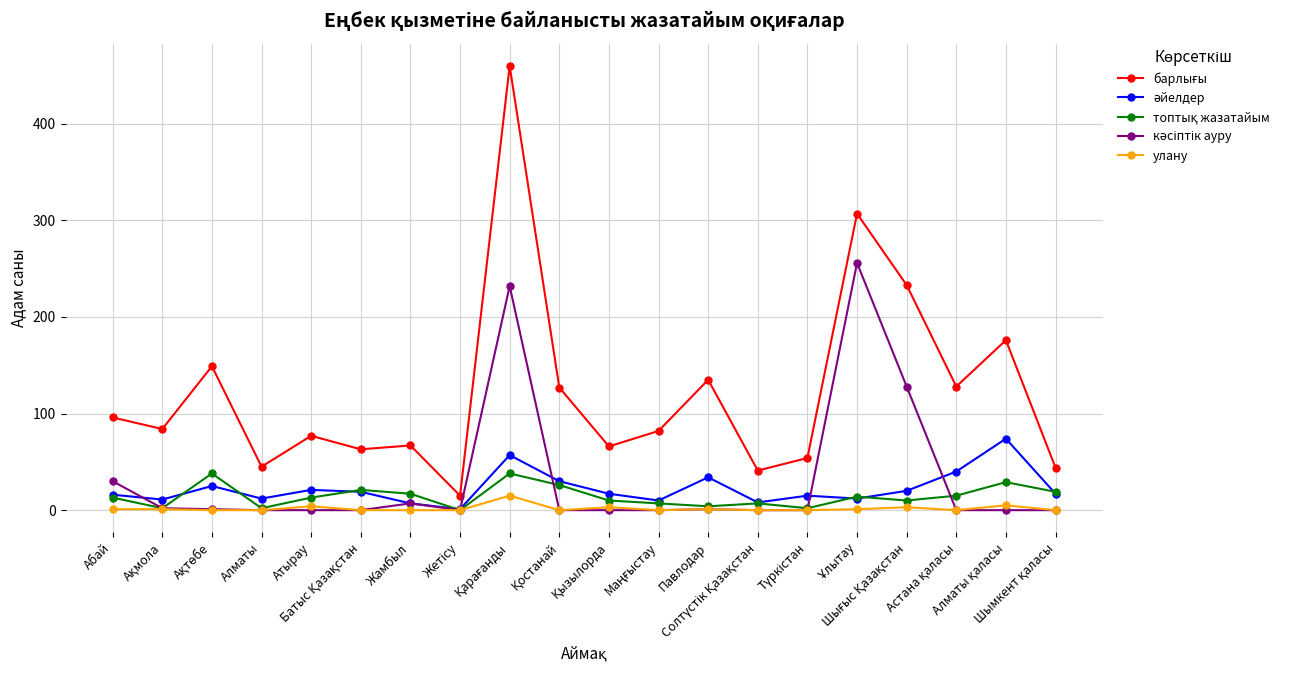

How many lines are shown in the chart?

5